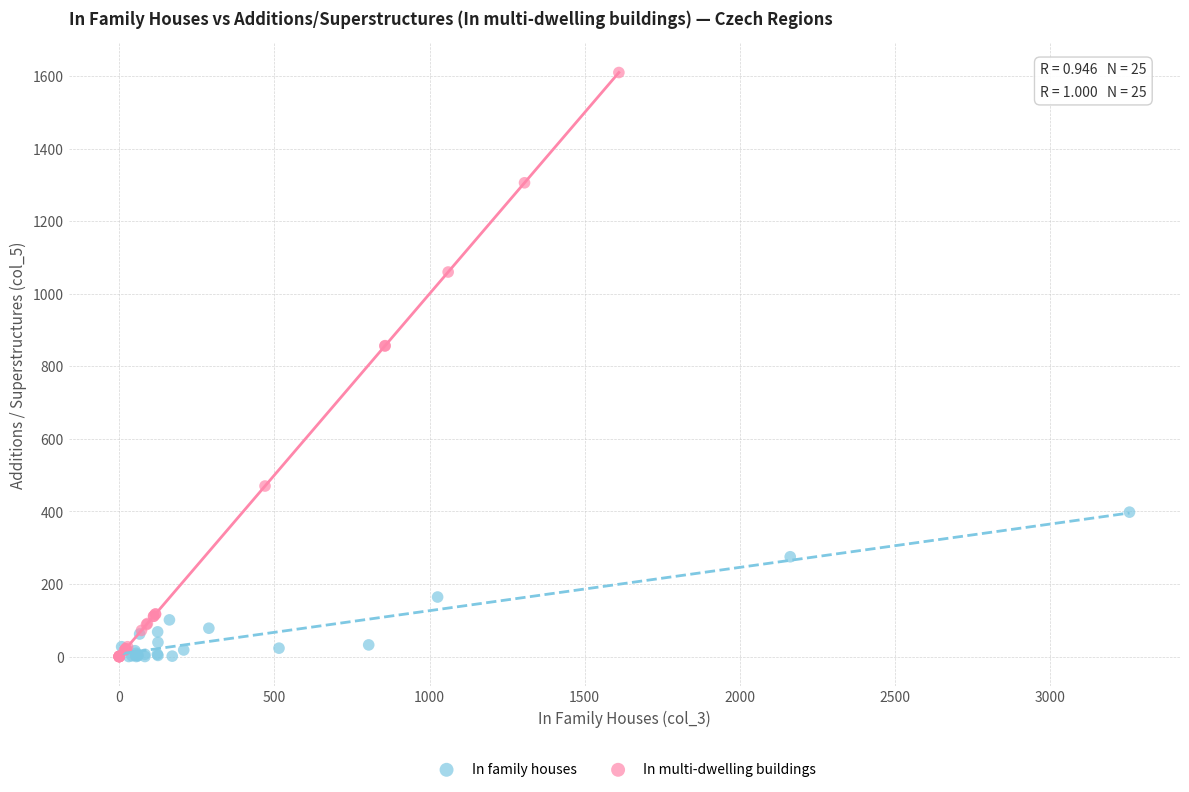

Which series contains the highest Y value?

In multi-dwelling buildings